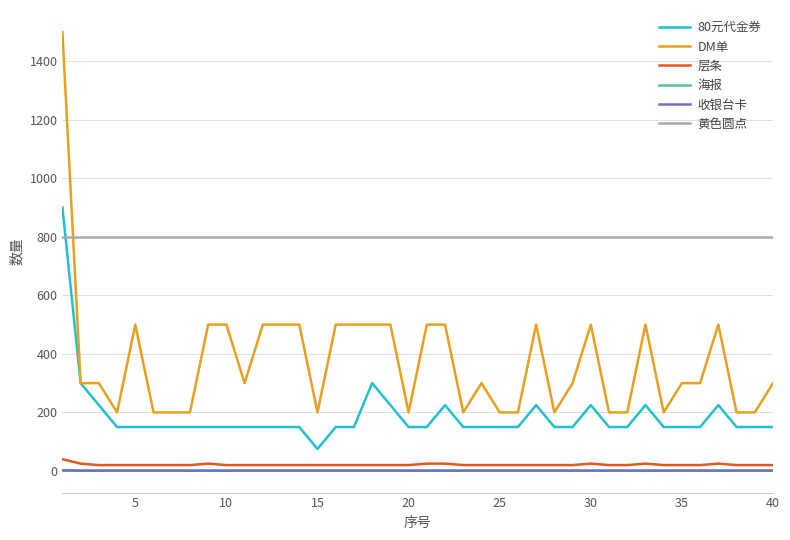

Does the chart have visible grid lines?

Yes